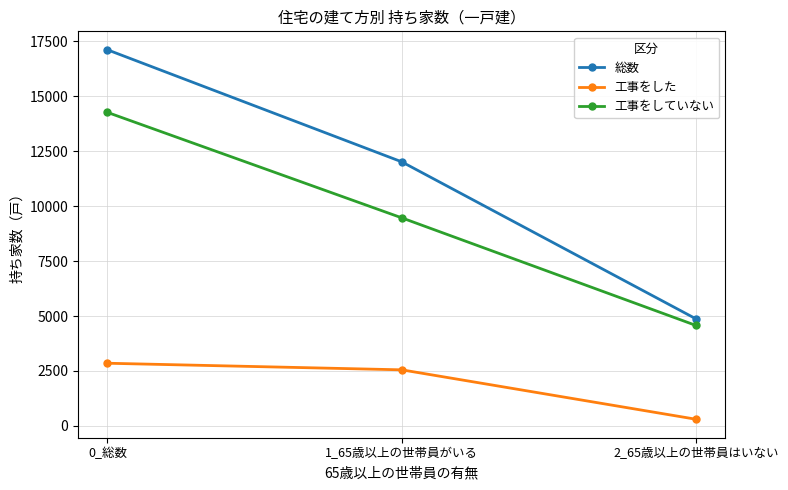

How many 工事をした values are between 300 and 2850?

3